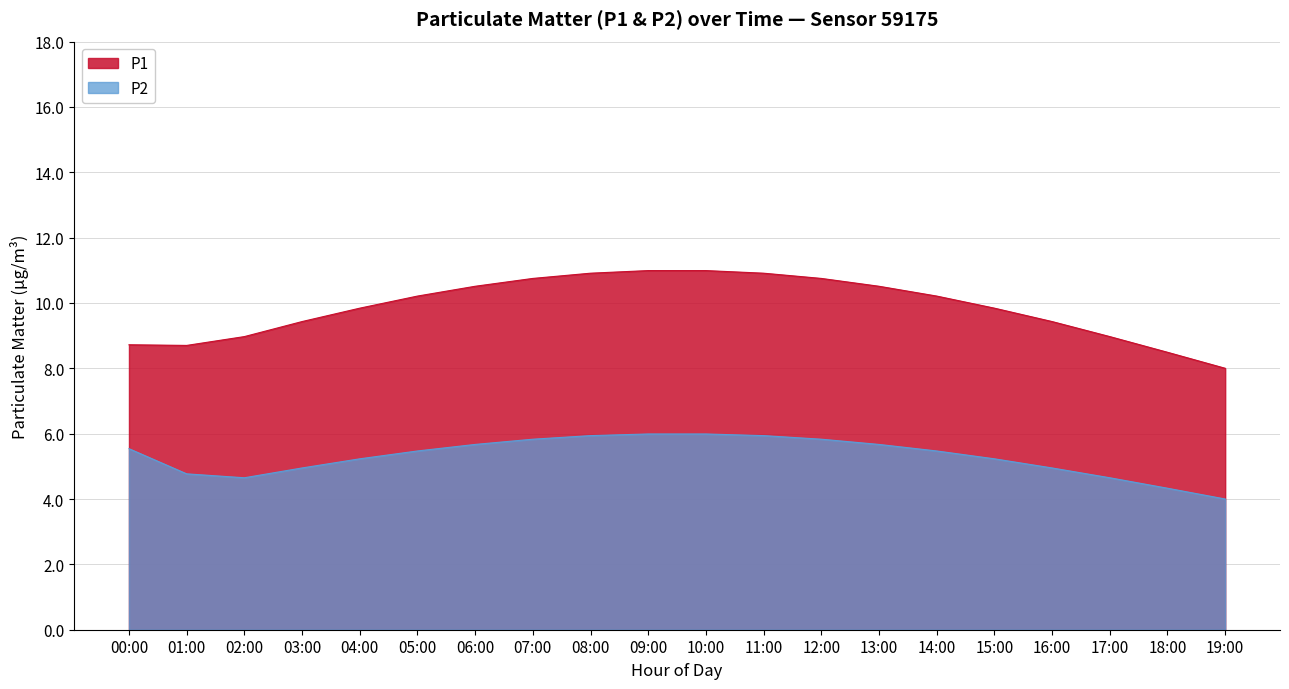

List the series in order of their overall mean, lowest first.

P2, P1